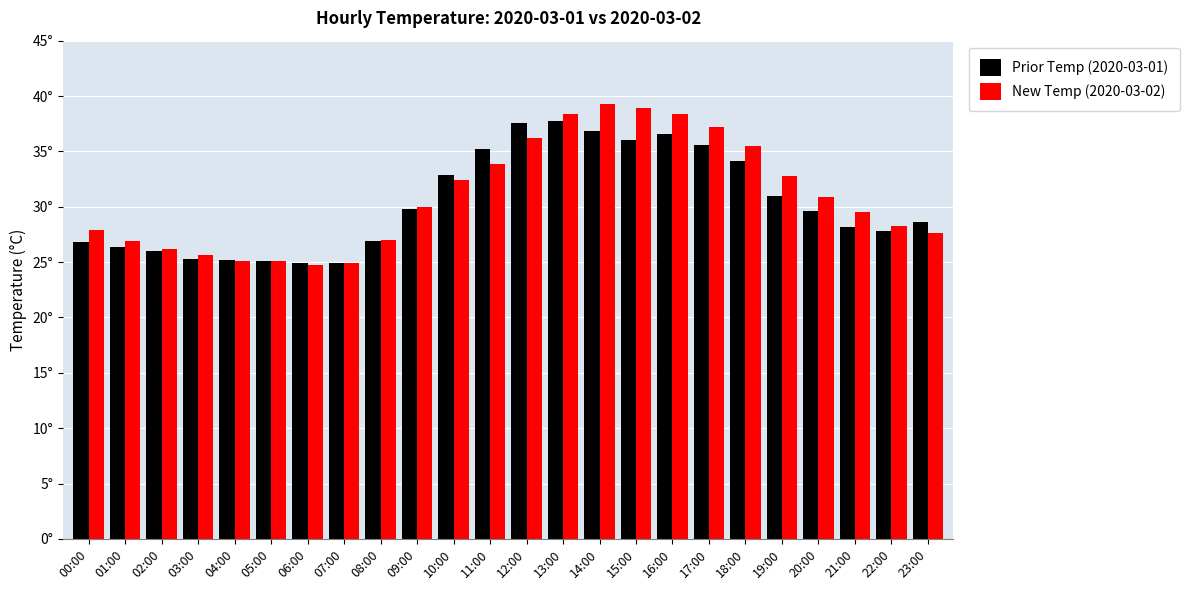

What is the total value across all series at 00:00?

54.7